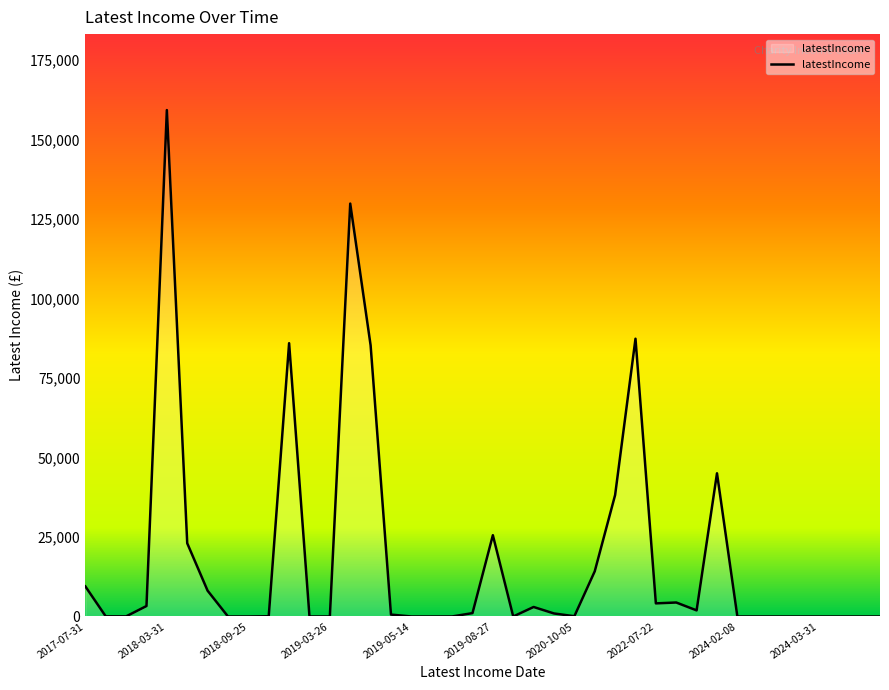

What is the greatest value displayed?

159314